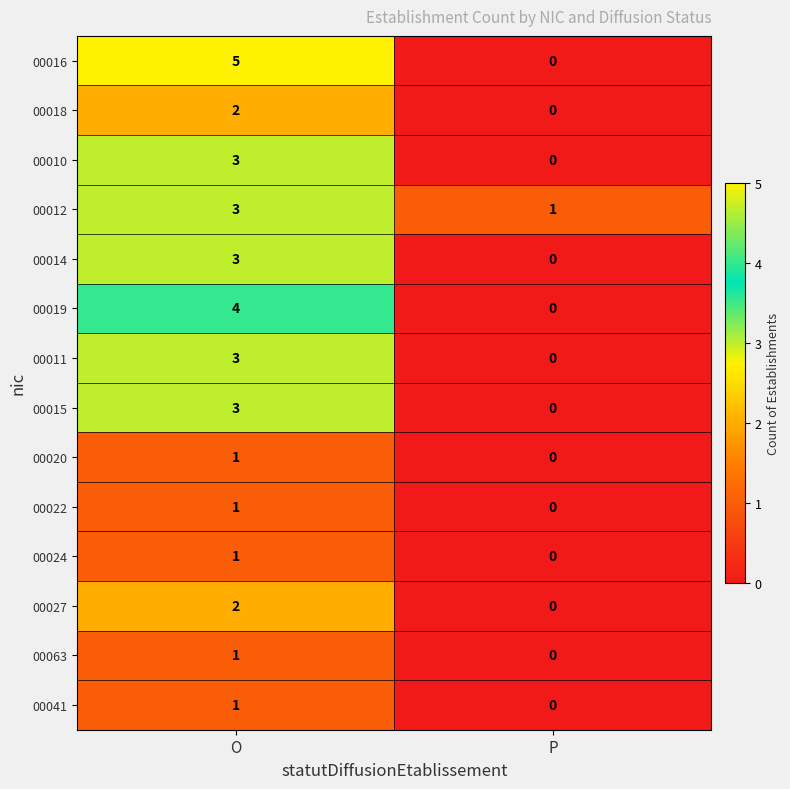

Rank the categories by 00016 value from lowest to highest.

P, O